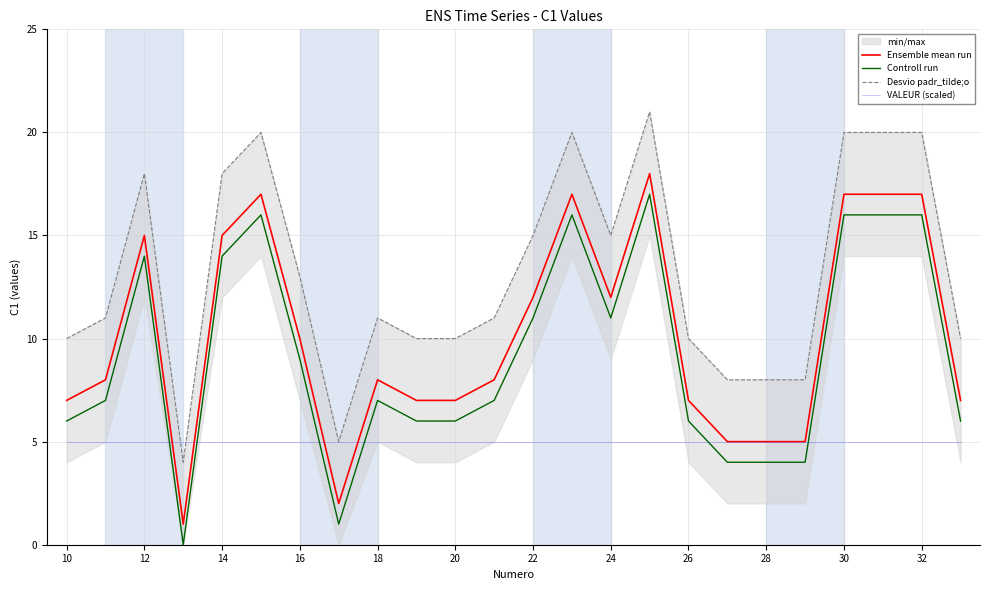

True or false: VALEUR (scaled) has a value of 5 at 20.

True